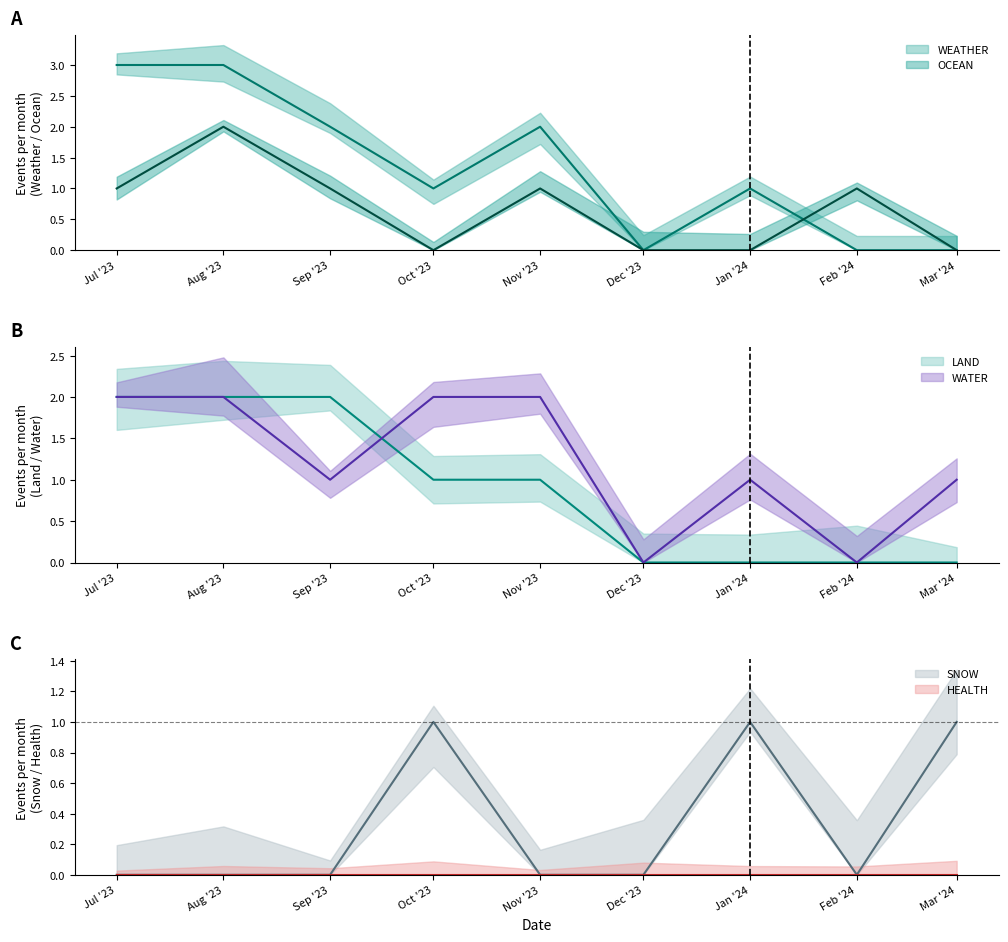

At which label does WEATHER first exceed 1?

2023-07